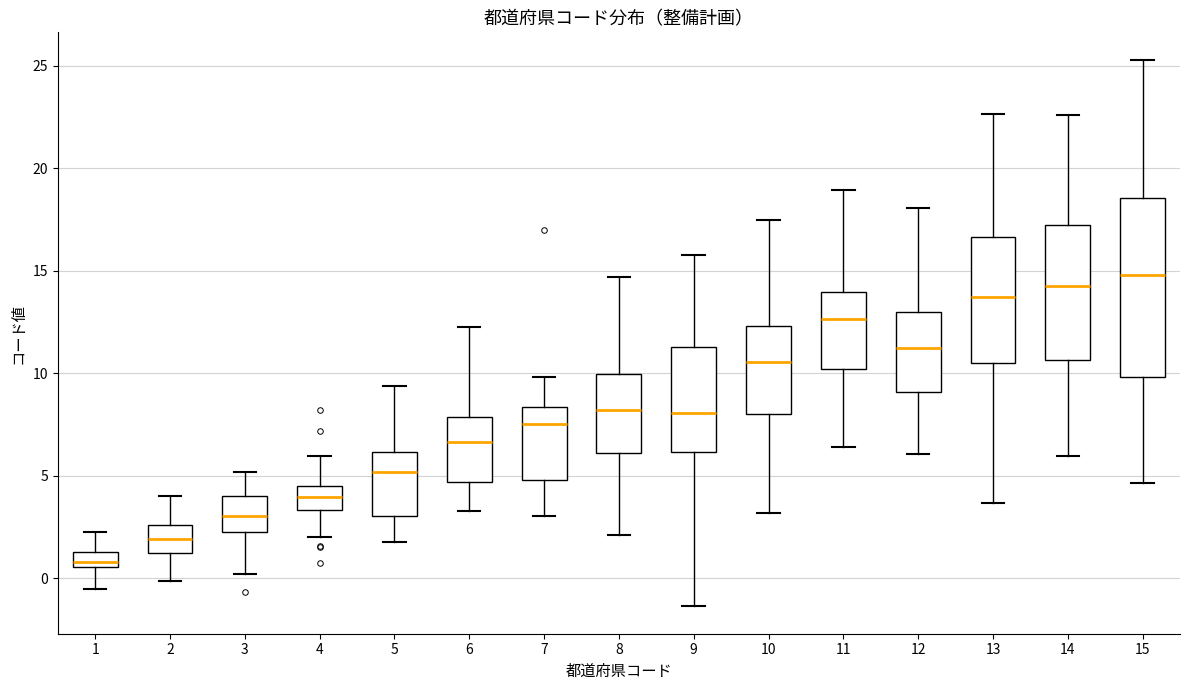

Where does the upper whisker of the box at x = 9 end on the y-axis? The values are not printed on the chart, so give them approximately, as read against the axis.

16.0